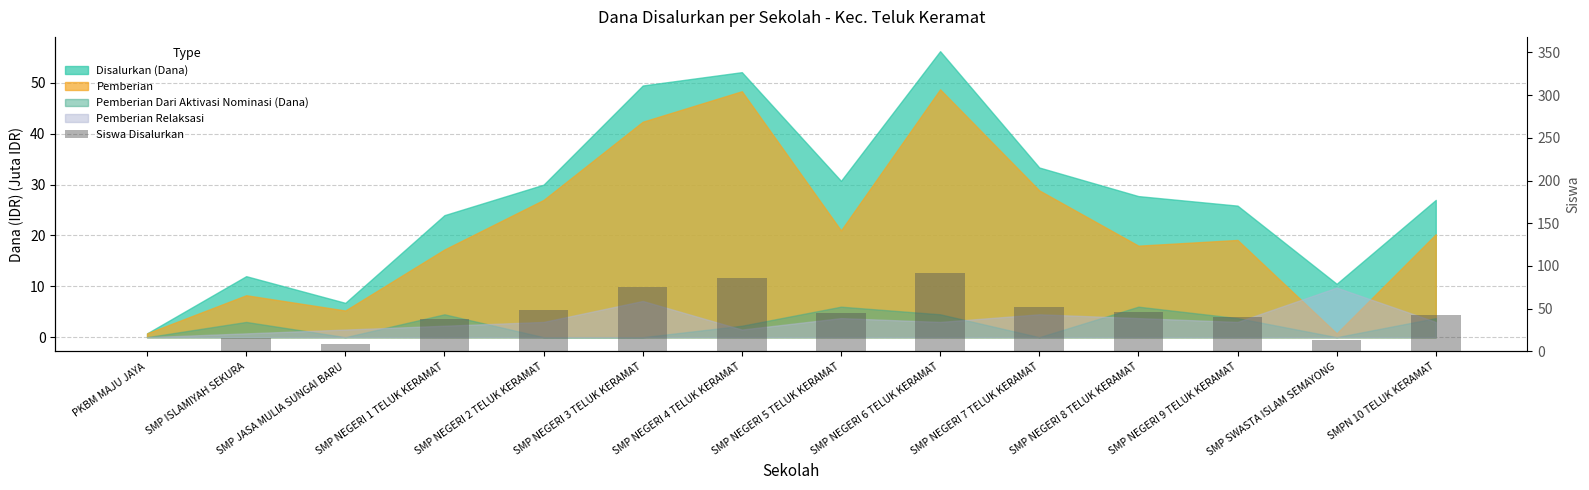

Which category has the lowest value across all series?

PKBM MAJU JAYA